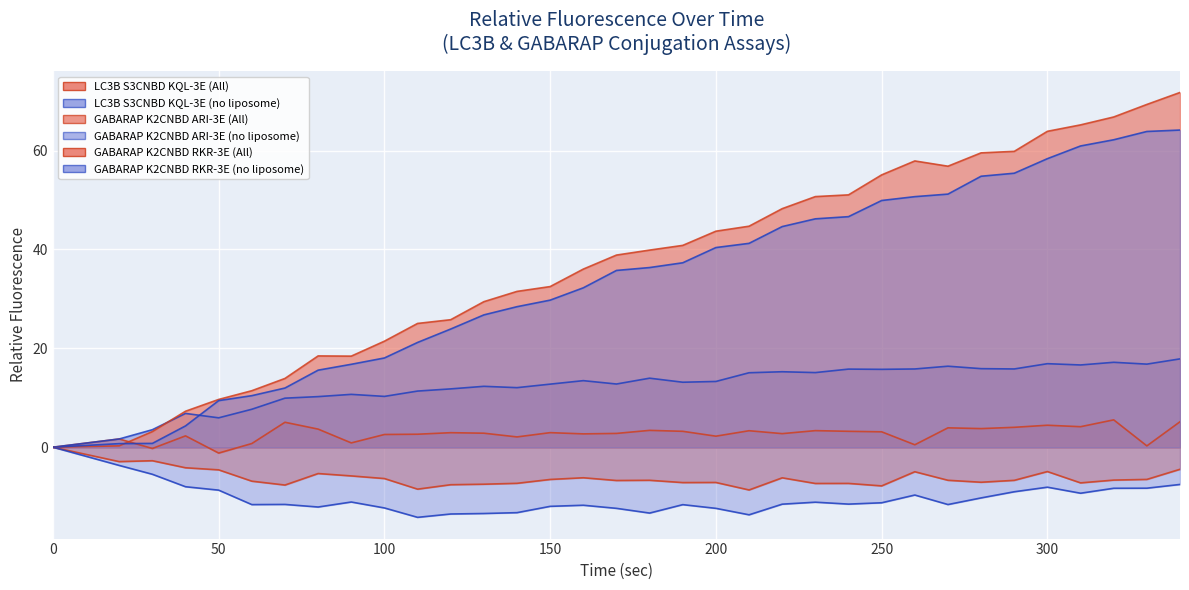

What is the maximum value for GABARAP K2CNBD RKR-3E (no liposome)?

64.2